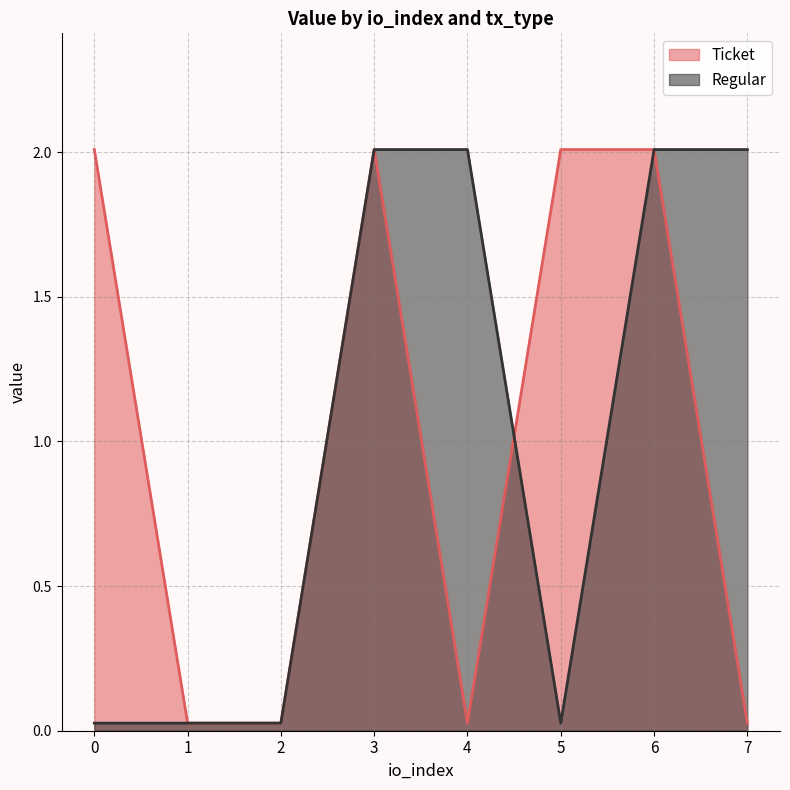

At which category does Ticket reach its first local valley?

4